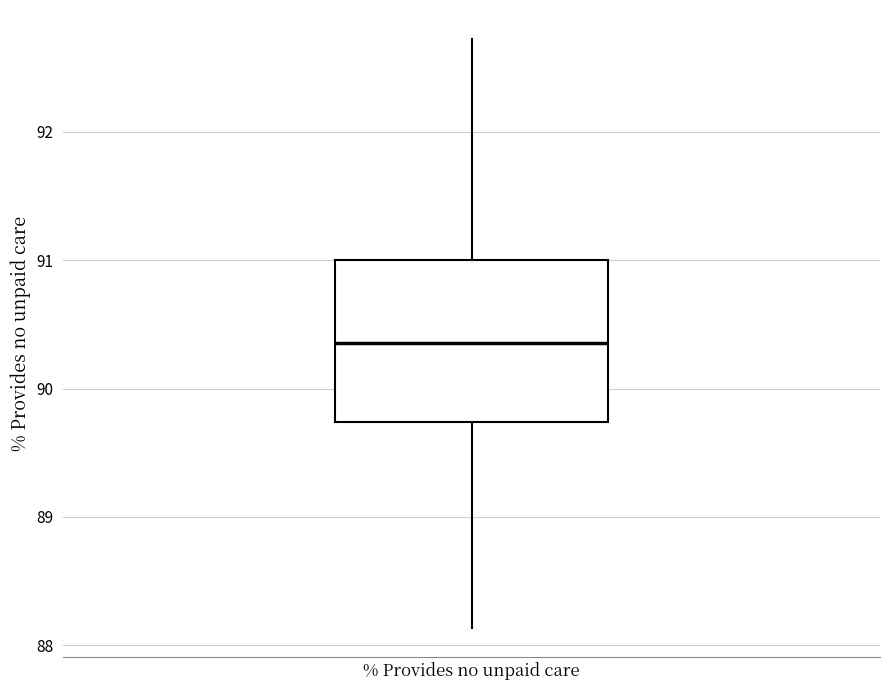

Transcribe this box plot: give where the median line is, the range the box spans, and where the two whiskers end, as read against the y-axis. The values are not printed on the chart, so give them approximately, as read against the axis.

median 90.4, box 89.7 to 91.0, whiskers 88.1 to 92.7